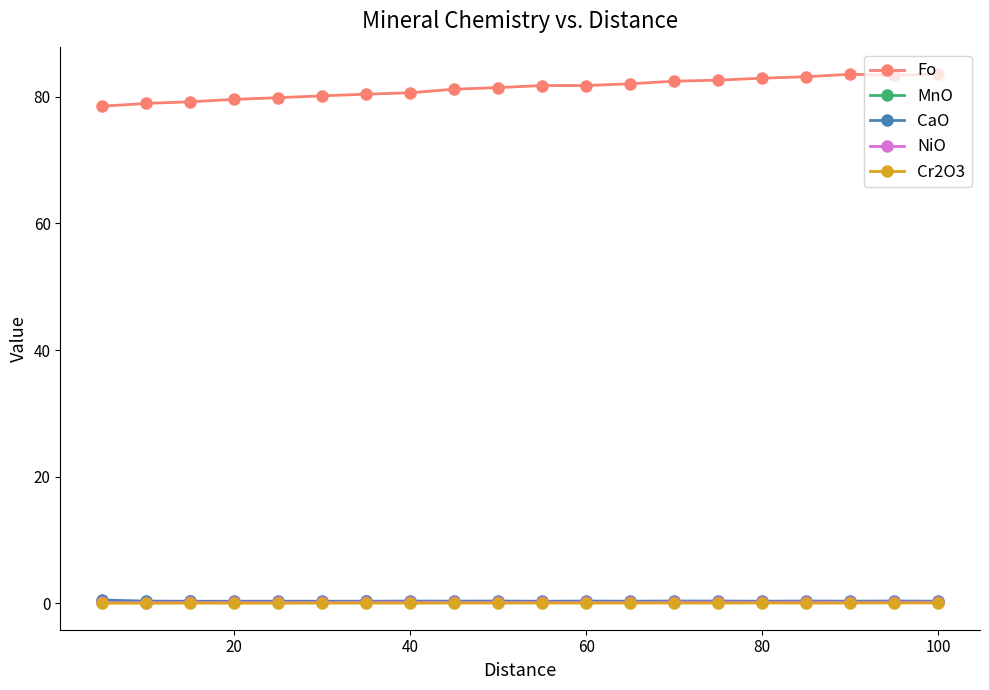

True or false: NiO and Fo cross at least once.

False